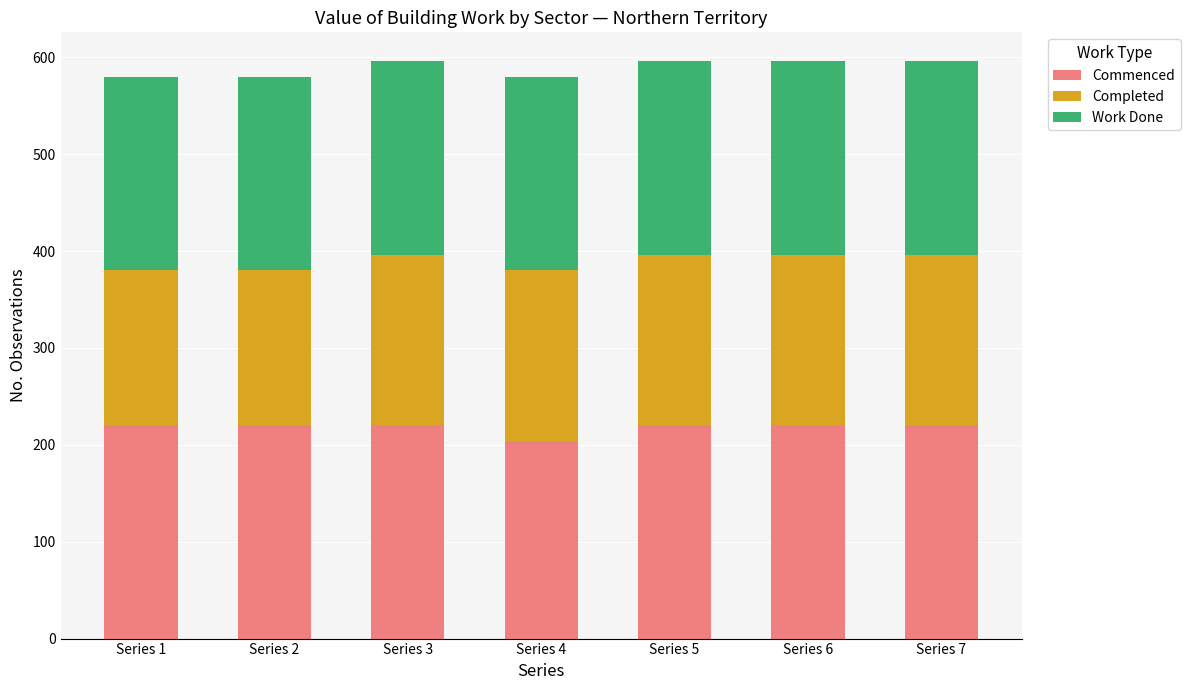

What is the total value across all series at Series 5?

596